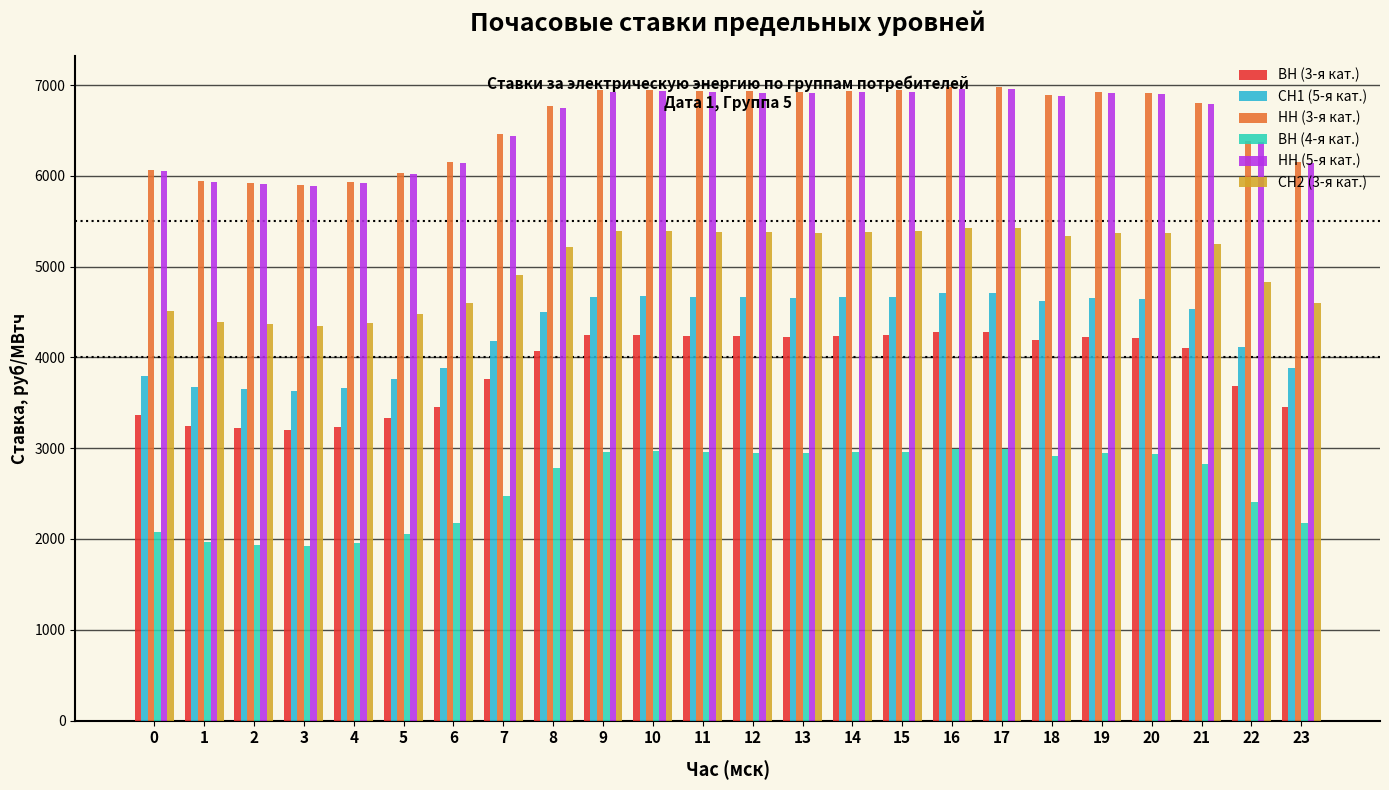

How many bars are there in total?

144